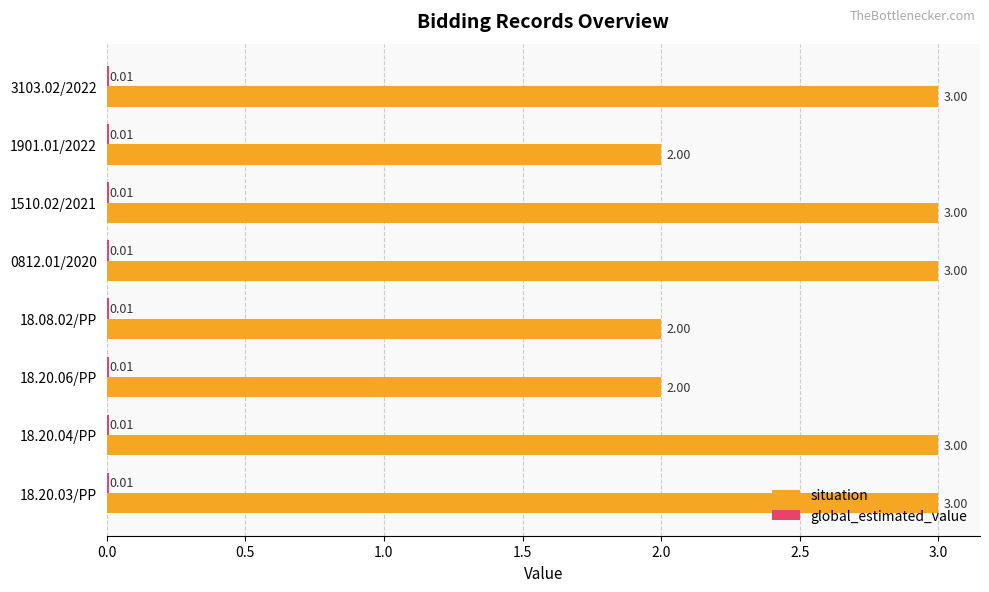

Between 0812.01/2020 and 18.08.02/PP, which series saw the biggest shift?

situation